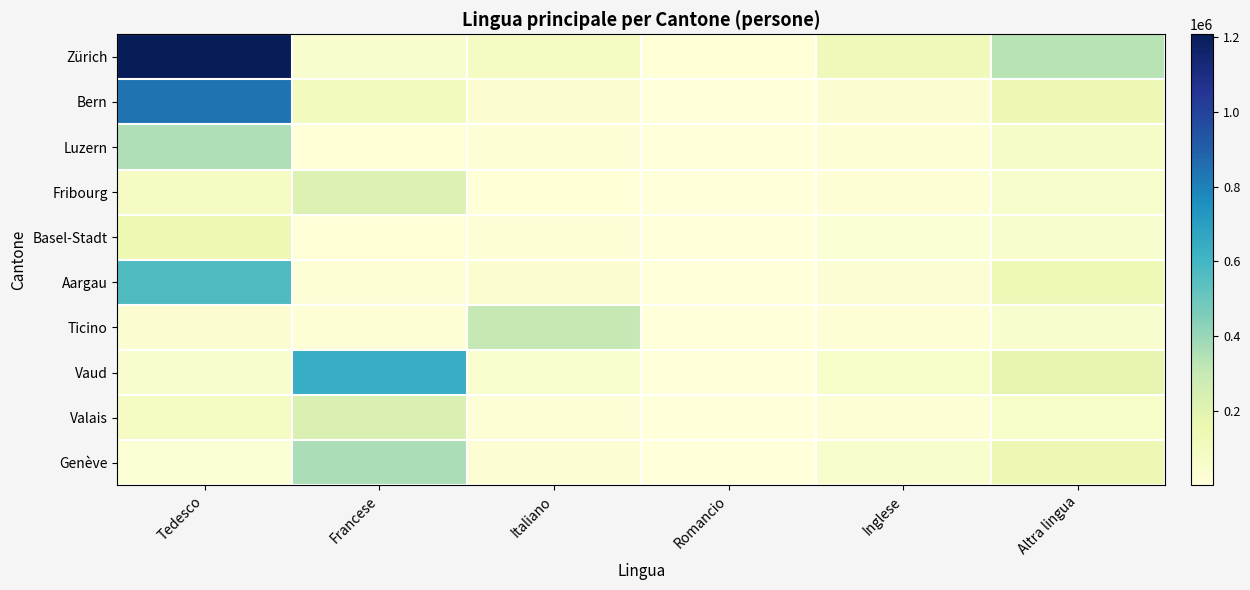

At which category is the sum across all series the highest?

Tedesco